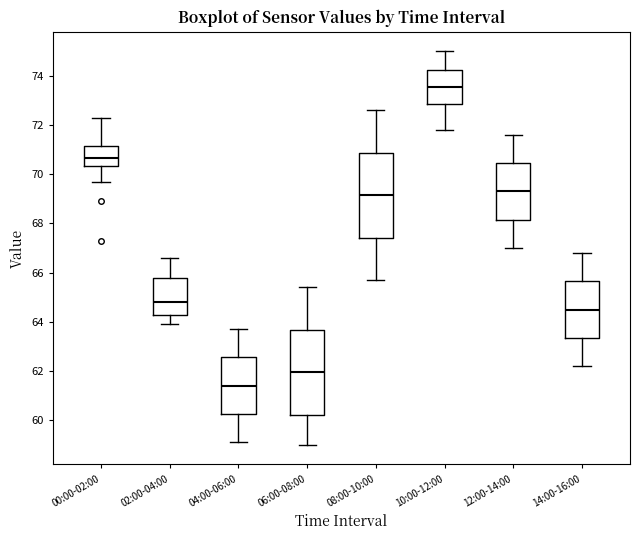

Reading left to right, transcribe this box plot: for each box, give where its median line is, the range the box spans, and where its two whiskers end, as read against the y-axis. The values are not printed on the chart, so give them approximately, as read against the axis.

00:00-02:00: median 70.6, box 70.4 to 71.2, whiskers 69.8 to 72.4
02:00-04:00: median 64.8, box 64.2 to 65.8, whiskers 64.0 to 66.6
04:00-06:00: median 61.4, box 60.2 to 62.6, whiskers 59.2 to 63.8
06:00-08:00: median 62.0, box 60.2 to 63.6, whiskers 59.0 to 65.4
08:00-10:00: median 69.2, box 67.4 to 70.8, whiskers 65.8 to 72.6
10:00-12:00: median 73.6, box 72.8 to 74.2, whiskers 71.8 to 75.0
12:00-14:00: median 69.4, box 68.2 to 70.4, whiskers 67.0 to 71.6
14:00-16:00: median 64.6, box 63.4 to 65.6, whiskers 62.2 to 66.8